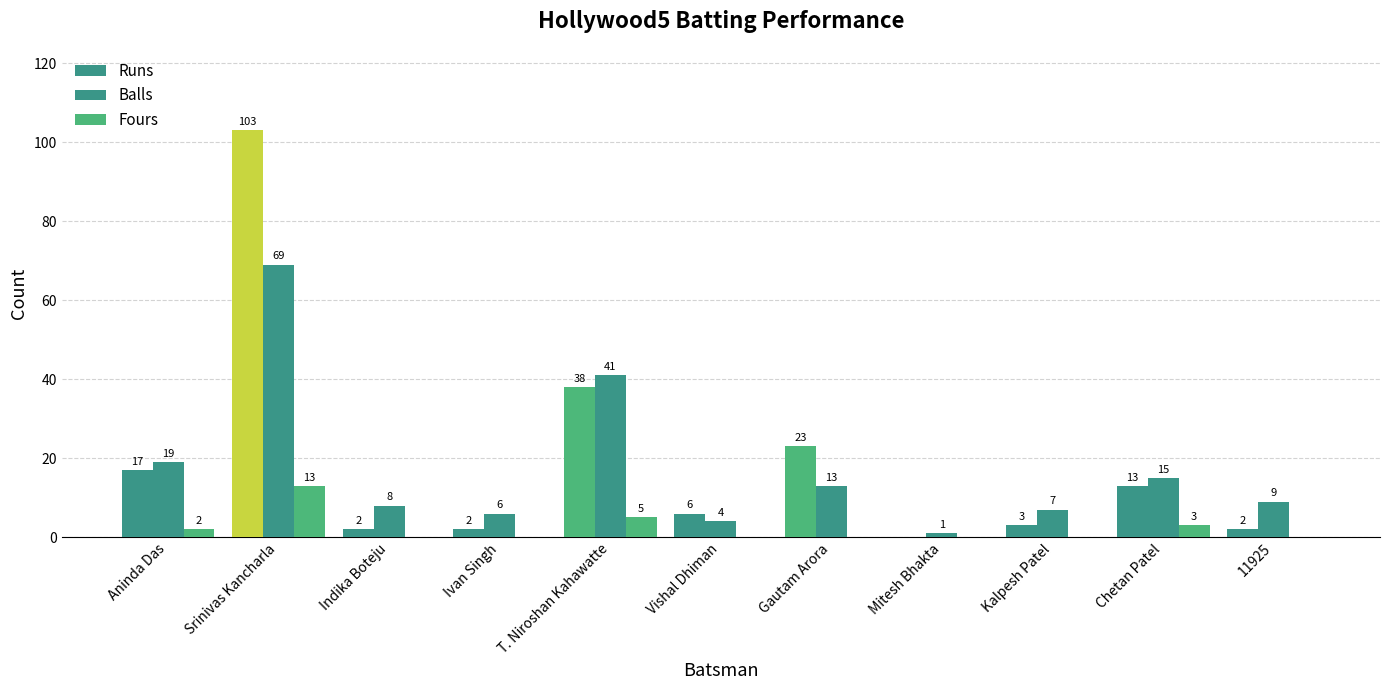

How many distinct data groups are displayed?

3